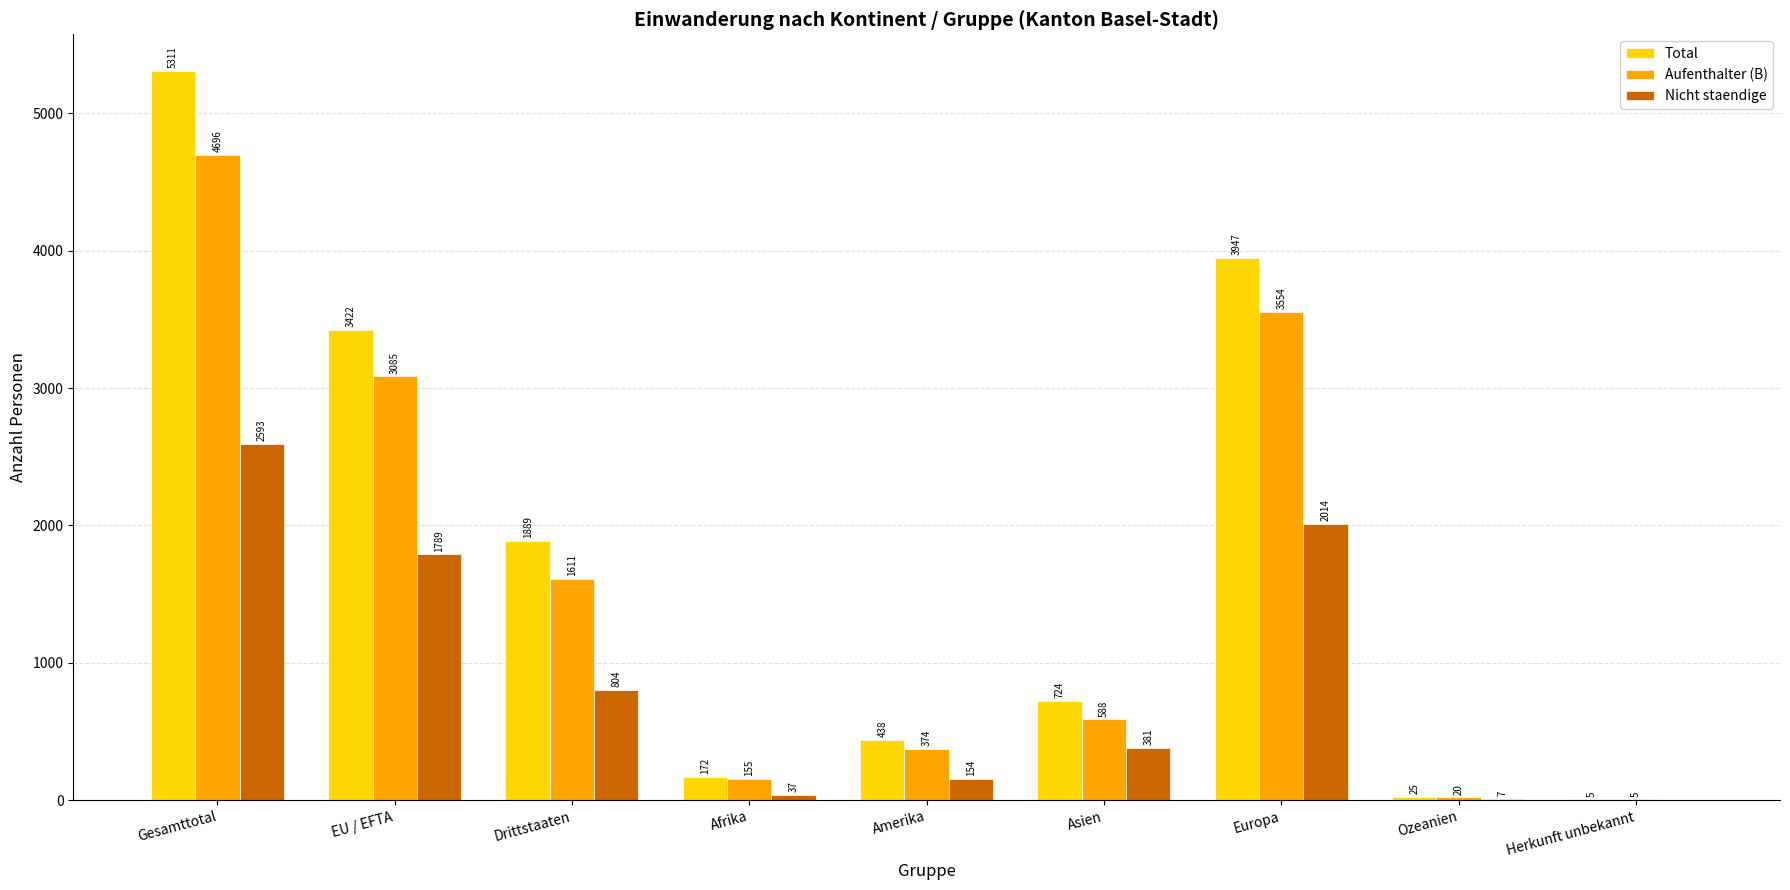

Which series changed the most between Gesamttotal and Drittstaaten?

Total